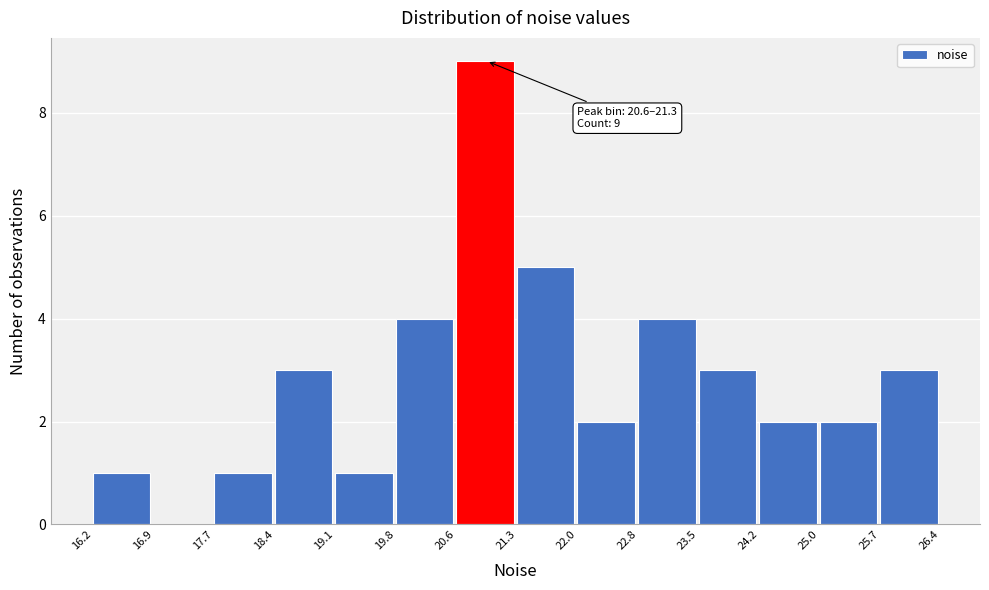

Which range on the x-axis has the tallest bar?

20.6 to 21.3